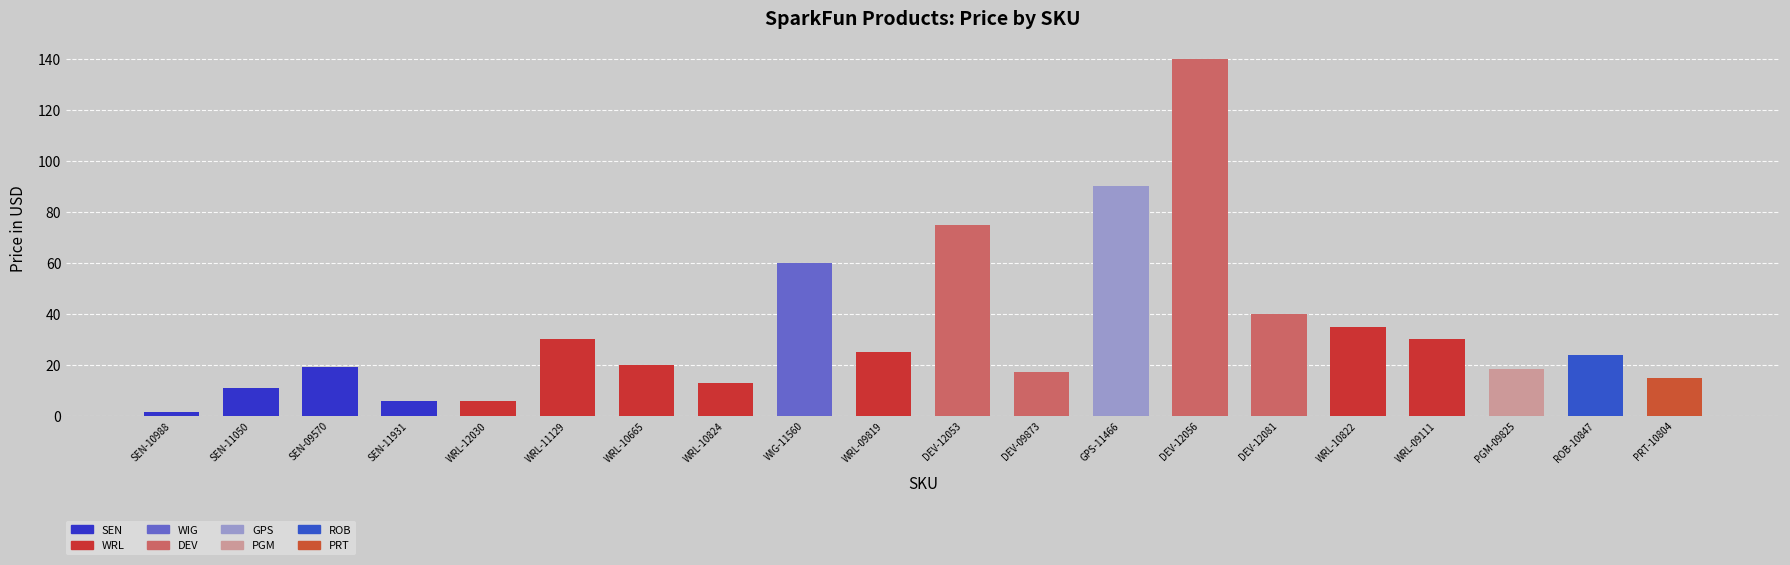

What is the difference between the second highest and minimum values?

88.4